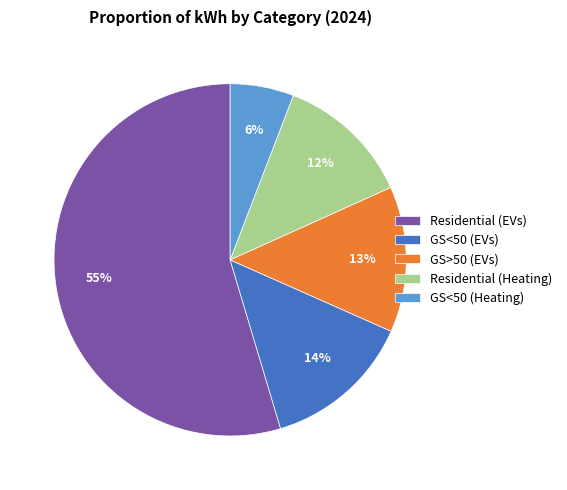

What percentage is the Residential (EVs) slice, to the nearest percent?

55%